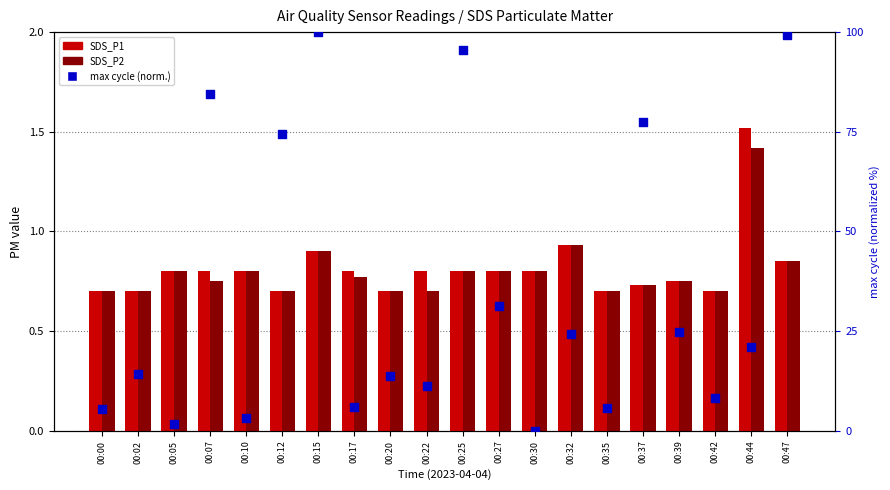

What are all the series names shown in the legend?

SDS_P1, SDS_P2, max cycle (normalized)